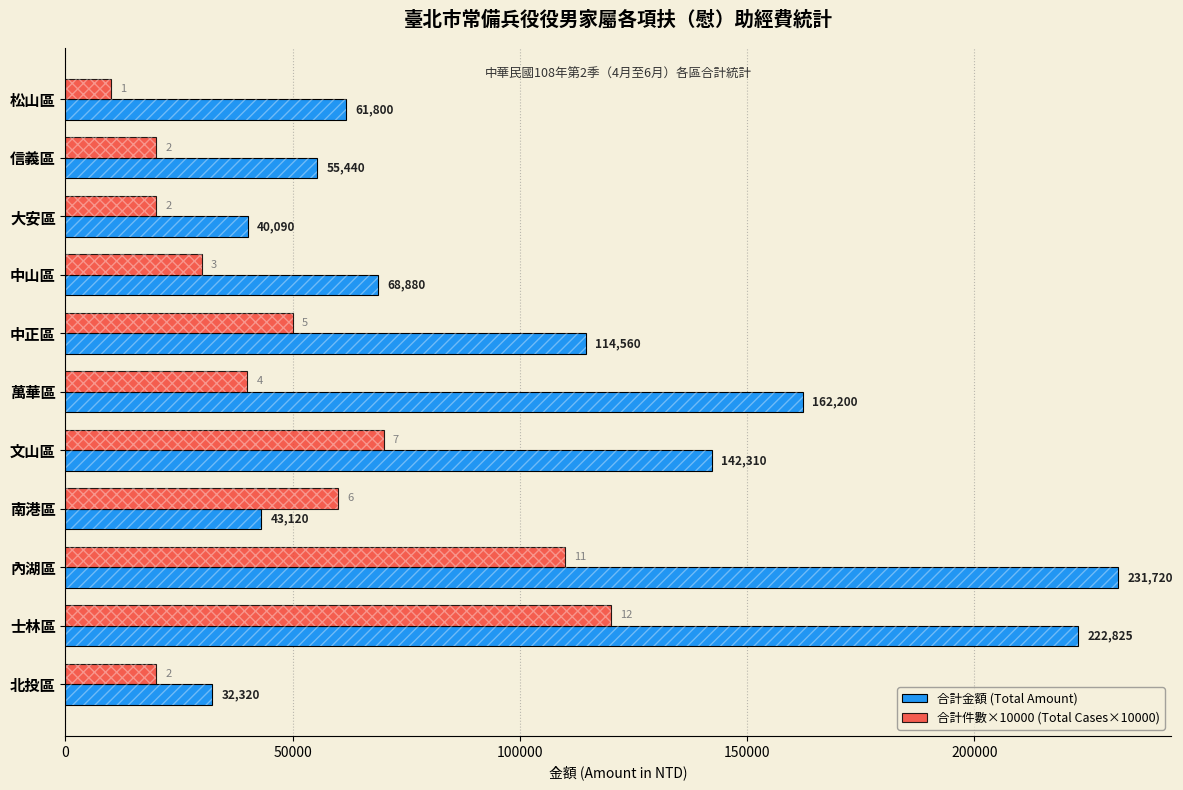

Rank the series by their maximum value, from highest to lowest.

合計金額 (Total Amount), 合計件數×10000 (Total Cases×10000)